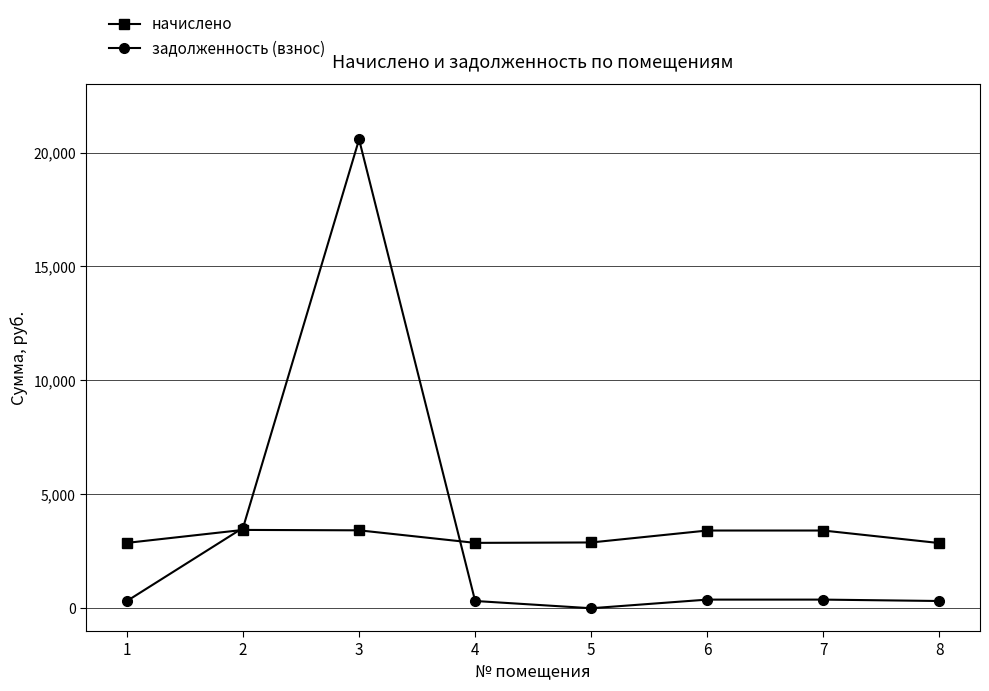

What is the value of the задолженность (взнос) point at the 2nd from the left?

3527.9